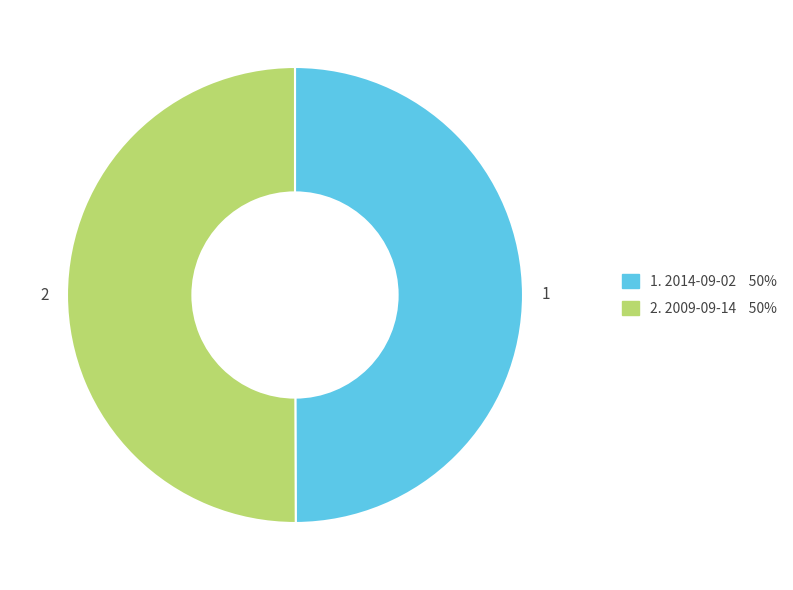

Approximately how many times larger is the value at 2 compared to 1?

1.0